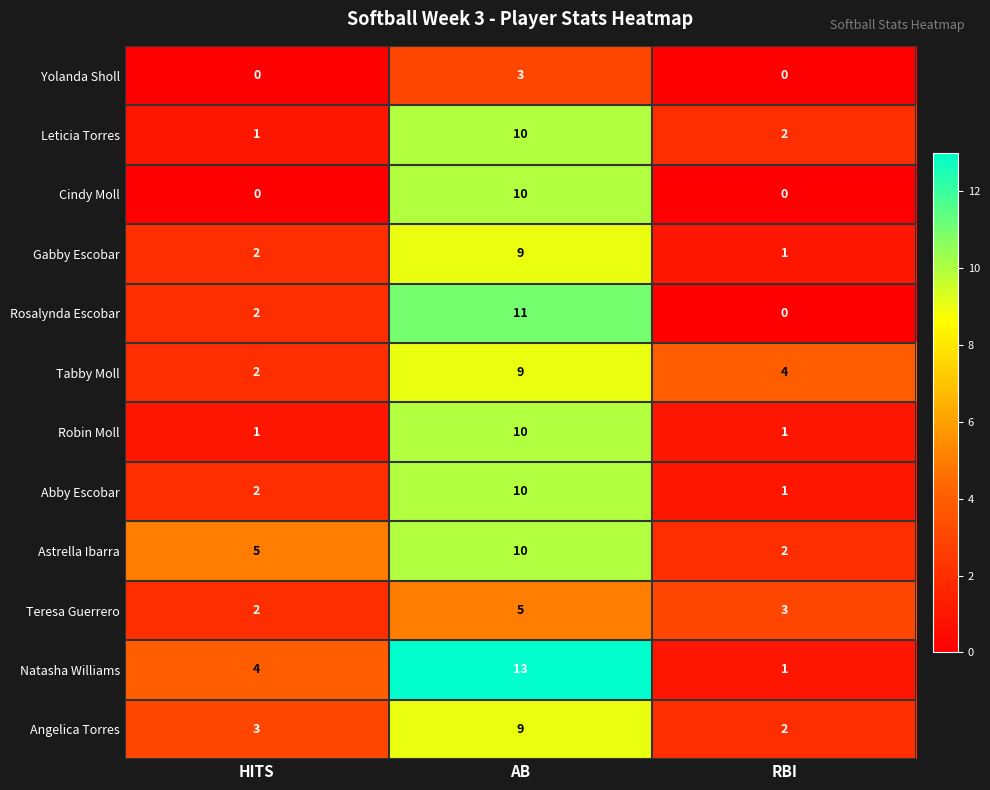

What is the spread (max minus min) of values at RBI?

4